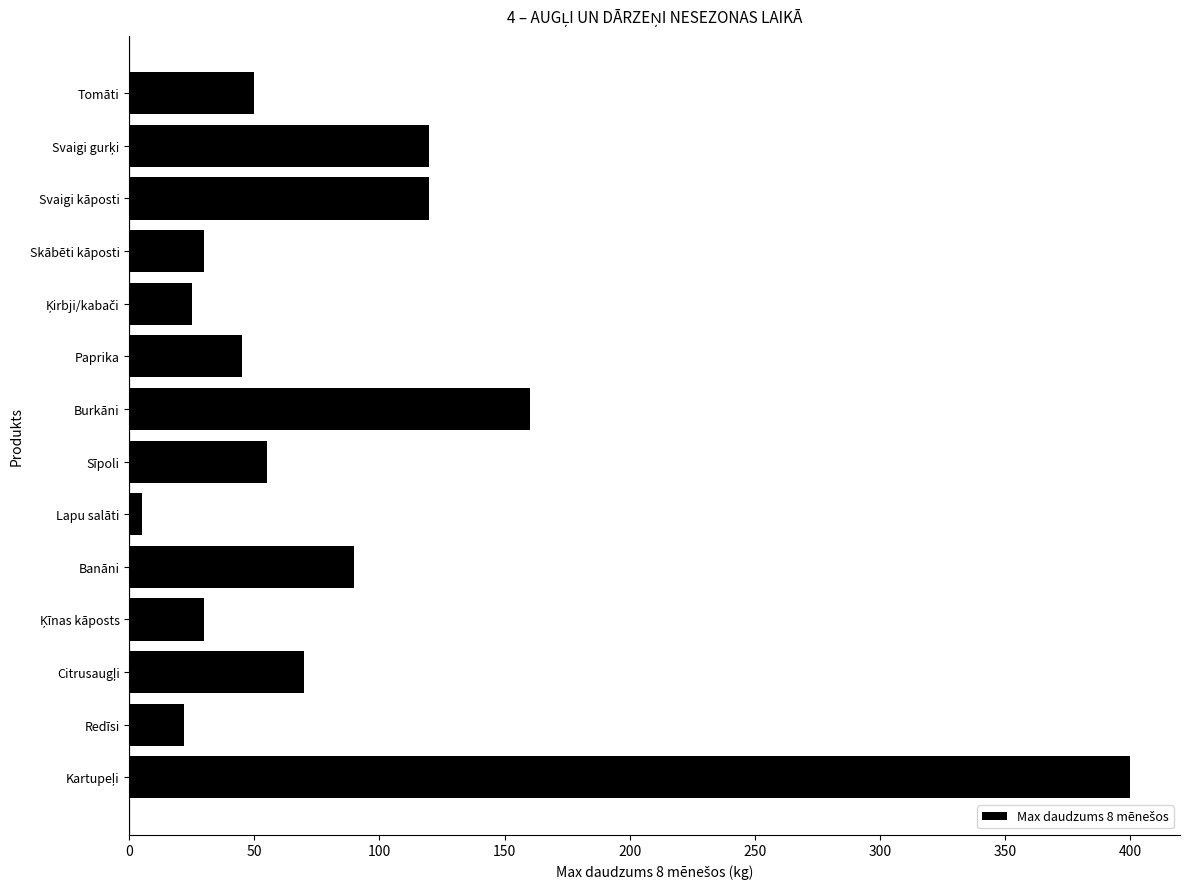

Where is the data nearest to the value 202?

Burkāni